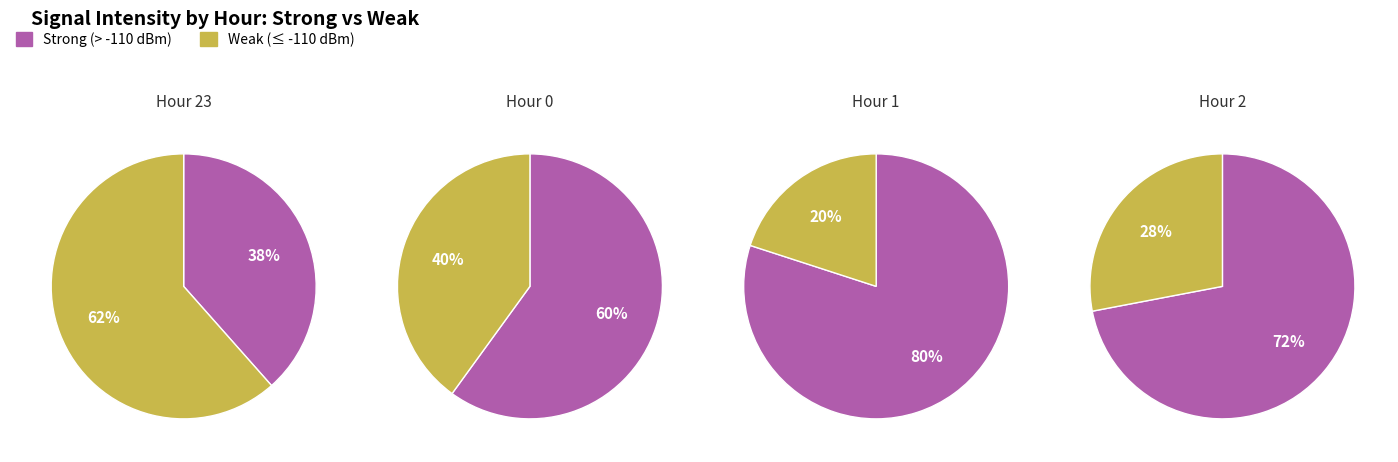

Between Hour 0 and Hour 2, which is larger?

Hour 2